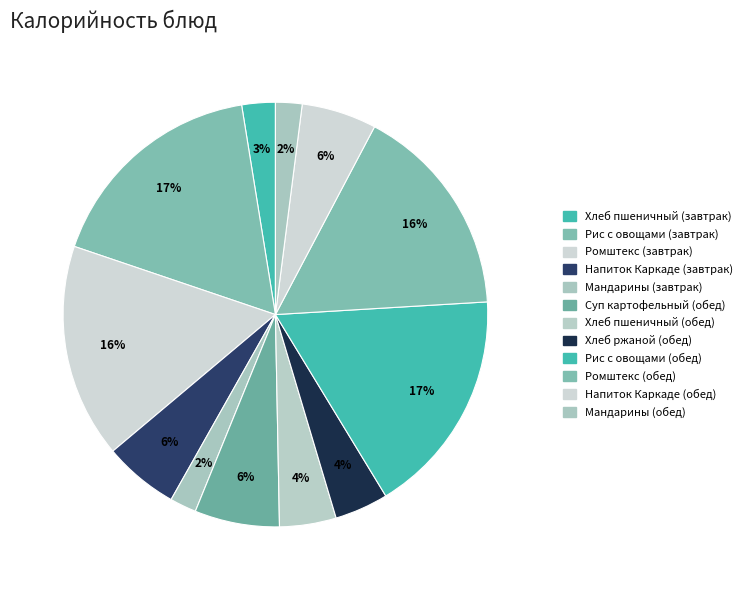

To the nearest percent, what is the difference between the largest and smallest slice percentages?

15%